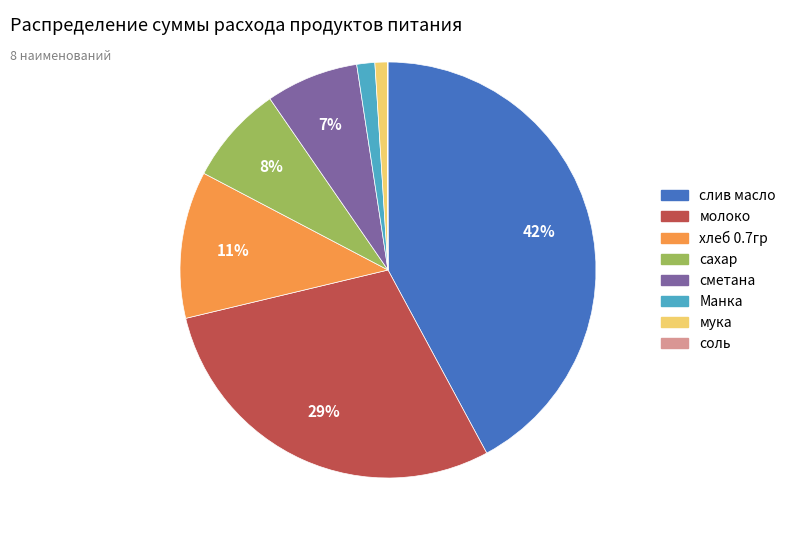

Does мука represent more than half of the total?

No